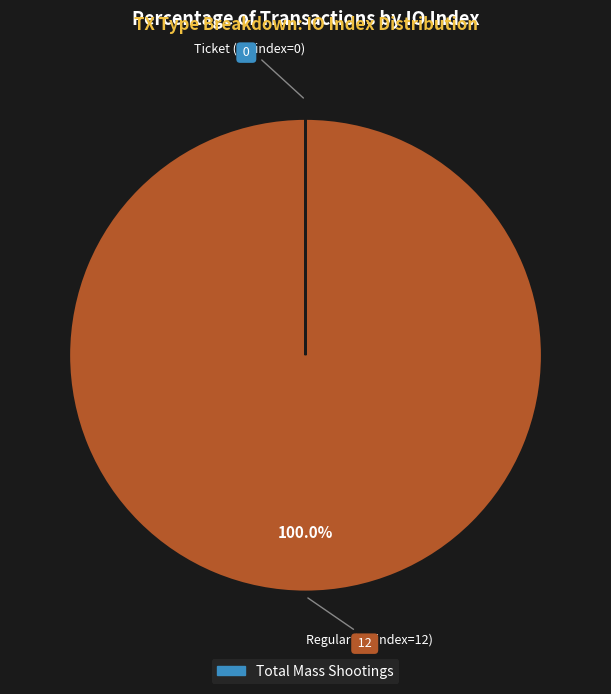

Is there any slice that represents more than half of the pie?

Yes